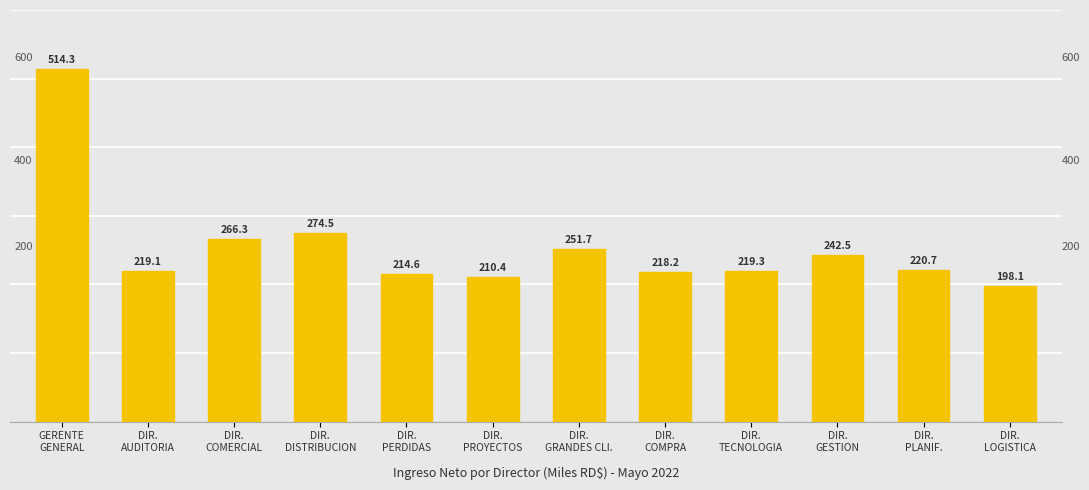

At which category does the chart reach its peak across all series?

GERENTE
GENERAL